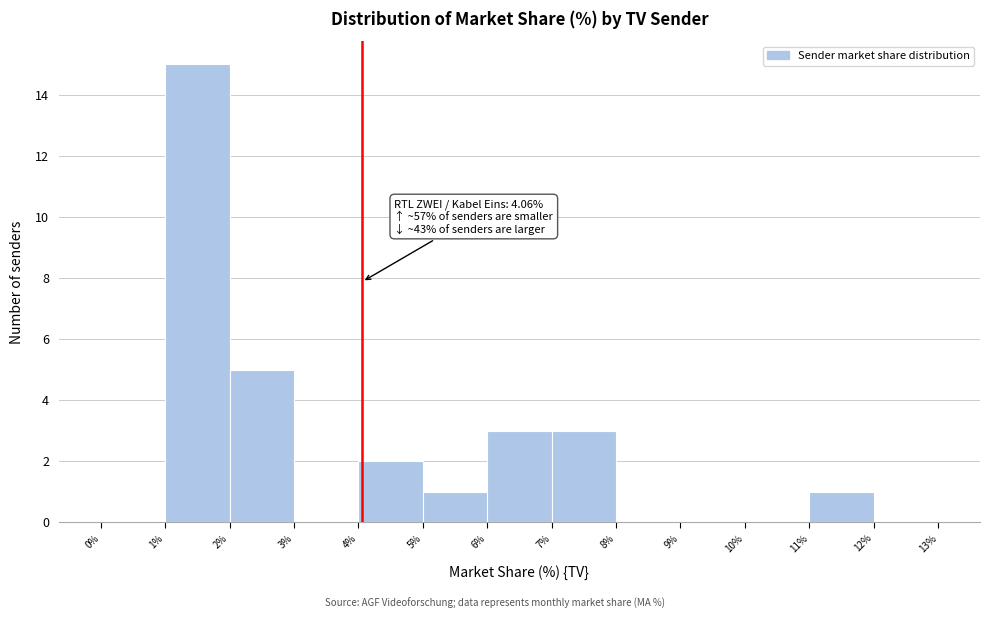

Which range on the x-axis has the tallest bar?

1% to 2%